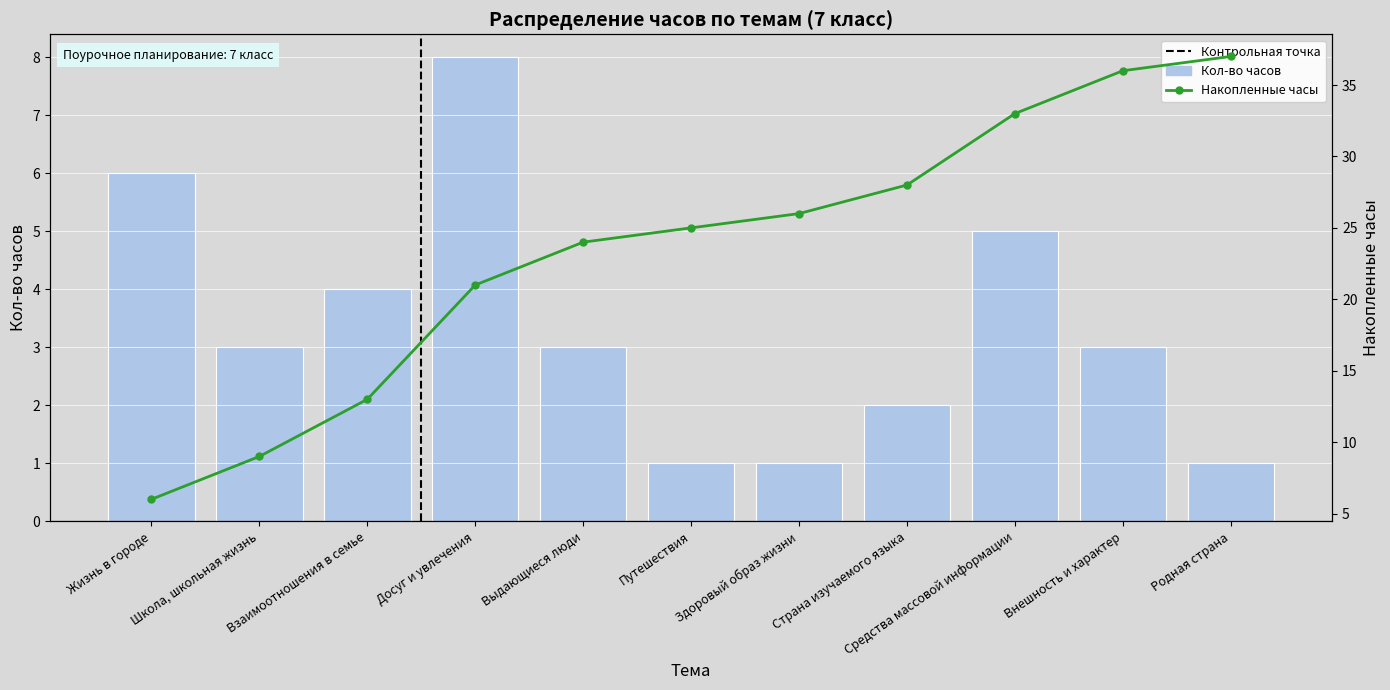

What position from the left is Досуг и увлечения?

4